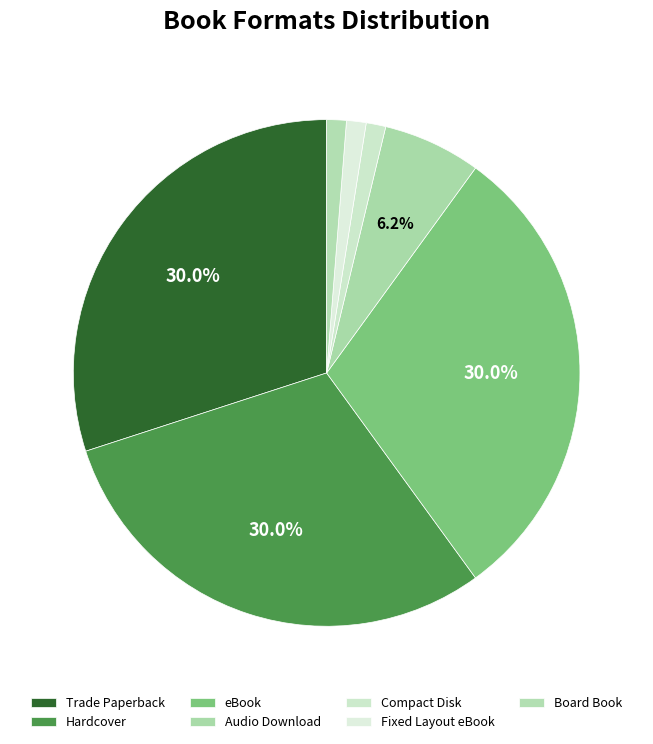

How many slices are in this pie chart?

7